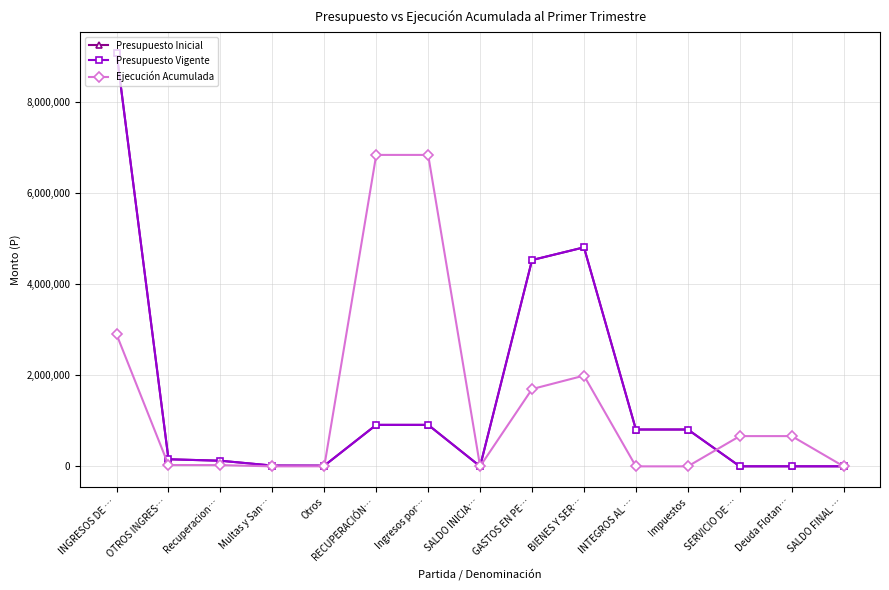

Is this an area chart (filled region under the line)?

No